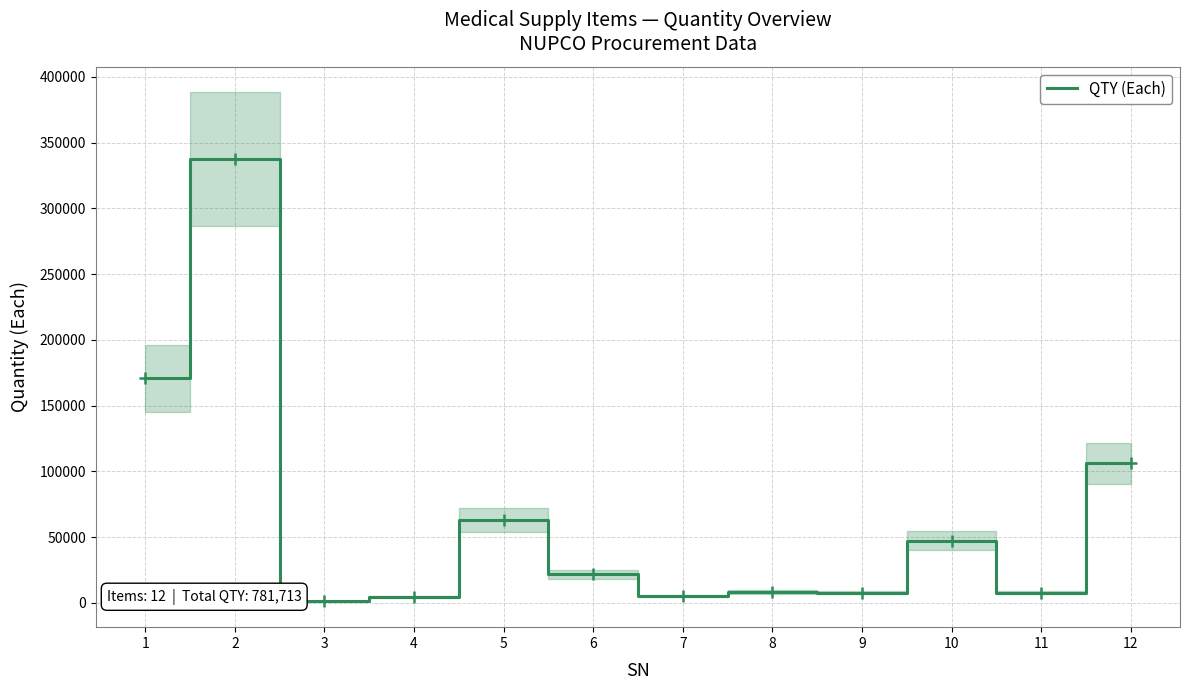

What is the smallest value displayed?

1100